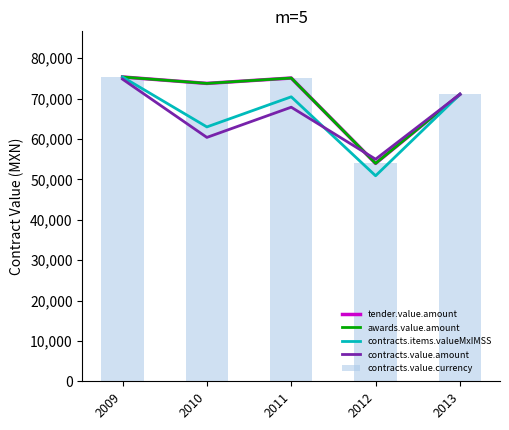

How many values in the contracts.items.valueMxIMSS series are below 70445?

2